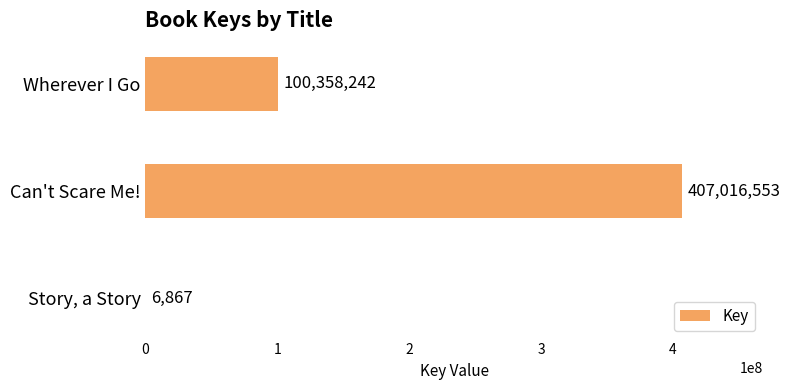

What is the maximum value shown in the chart?

407016553